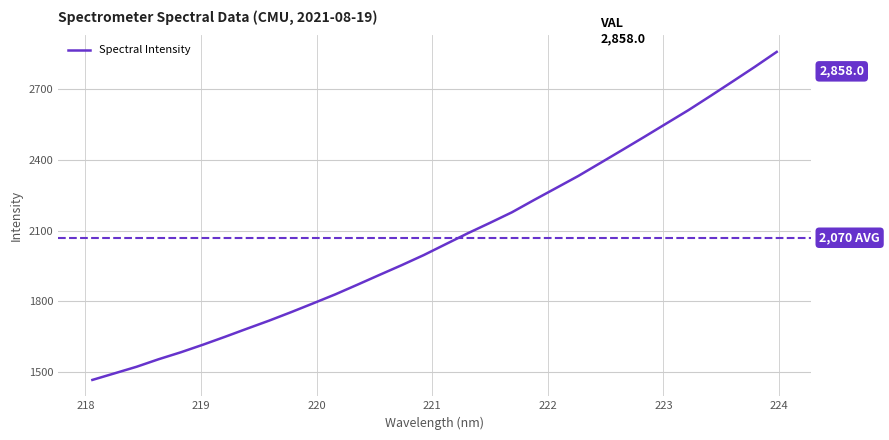

What is the difference between the maximum and minimum values?

1390.4